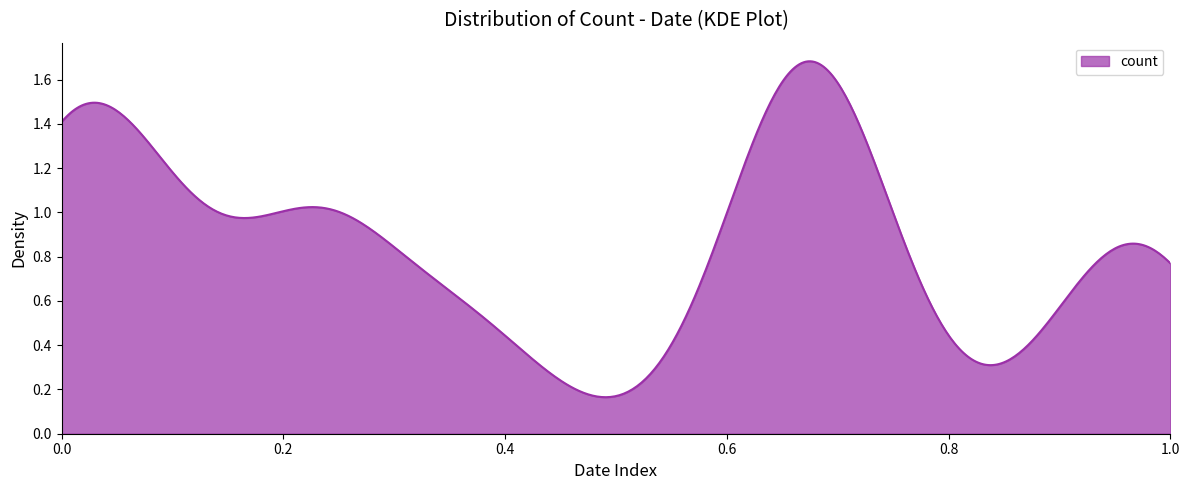

How many lines are shown in the chart?

1